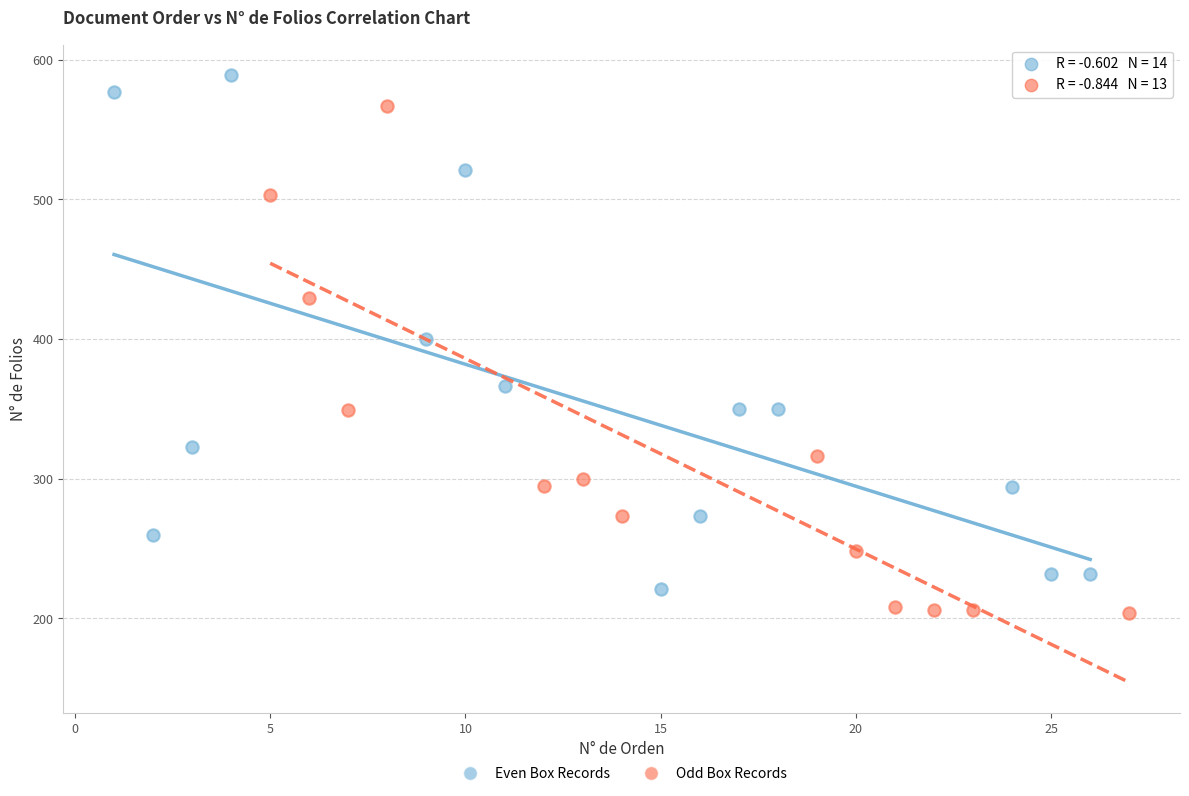

What are all the series names shown in the legend?

Even Box Records, Odd Box Records